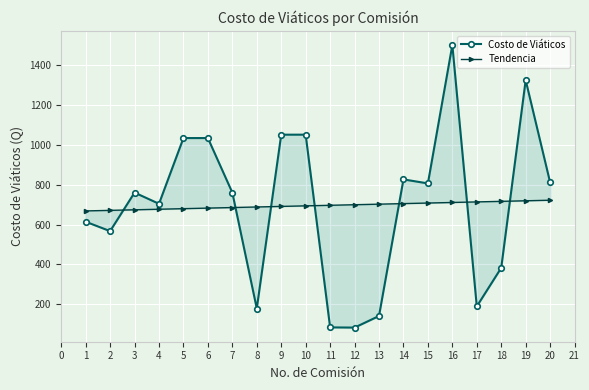

Which series ends up on top after the final intersection of Tendencia and Costo de Viáticos?

Costo de Viáticos